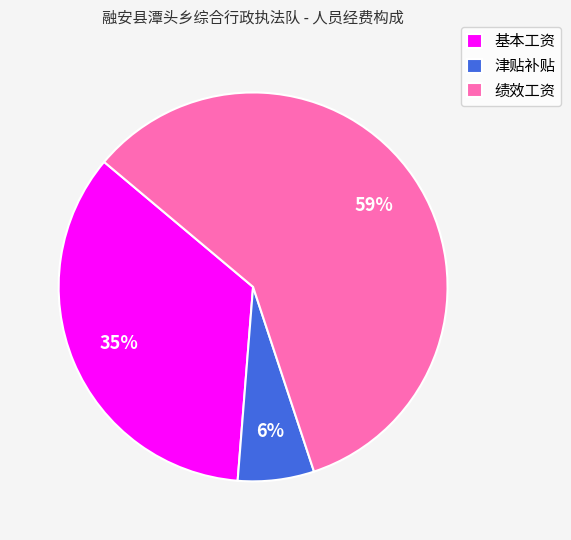

Is it true that 基本工资 is 35% of the pie?

True